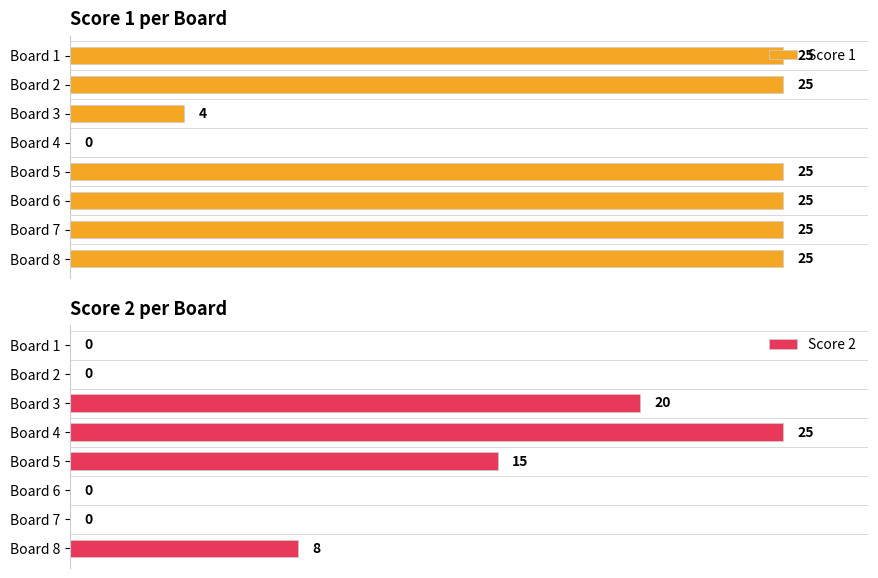

At which label is Score 2 closest to 12?

Board 5